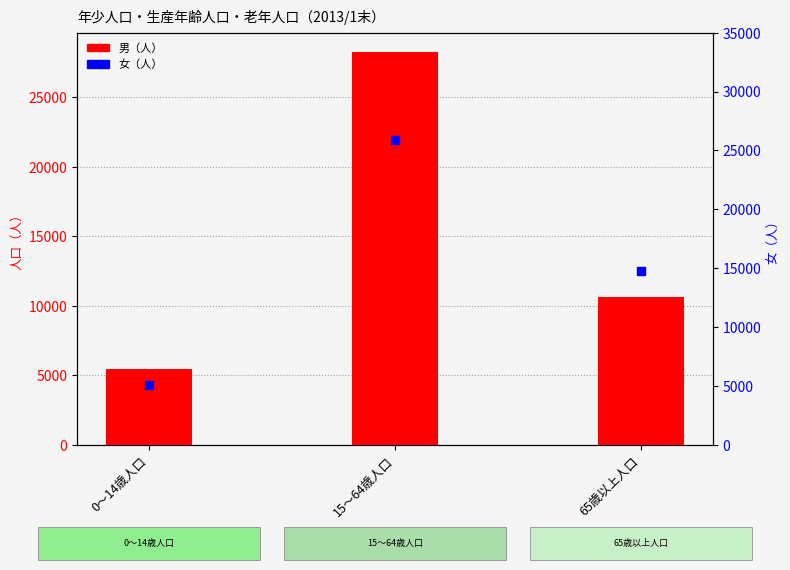

At which category is the sum across all series the highest?

15～64歳人口